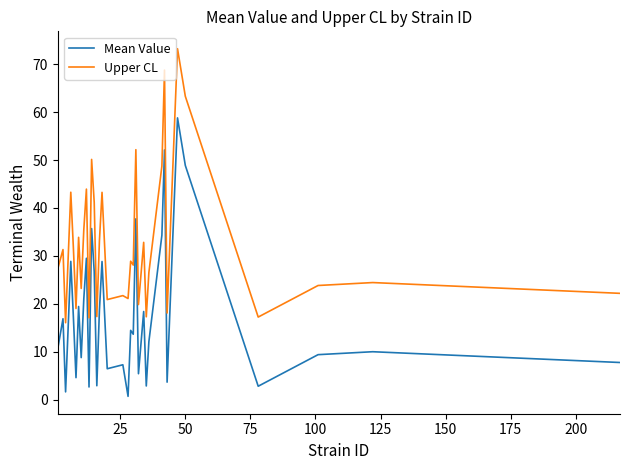

What is the average value of the Mean Value series?

17.7